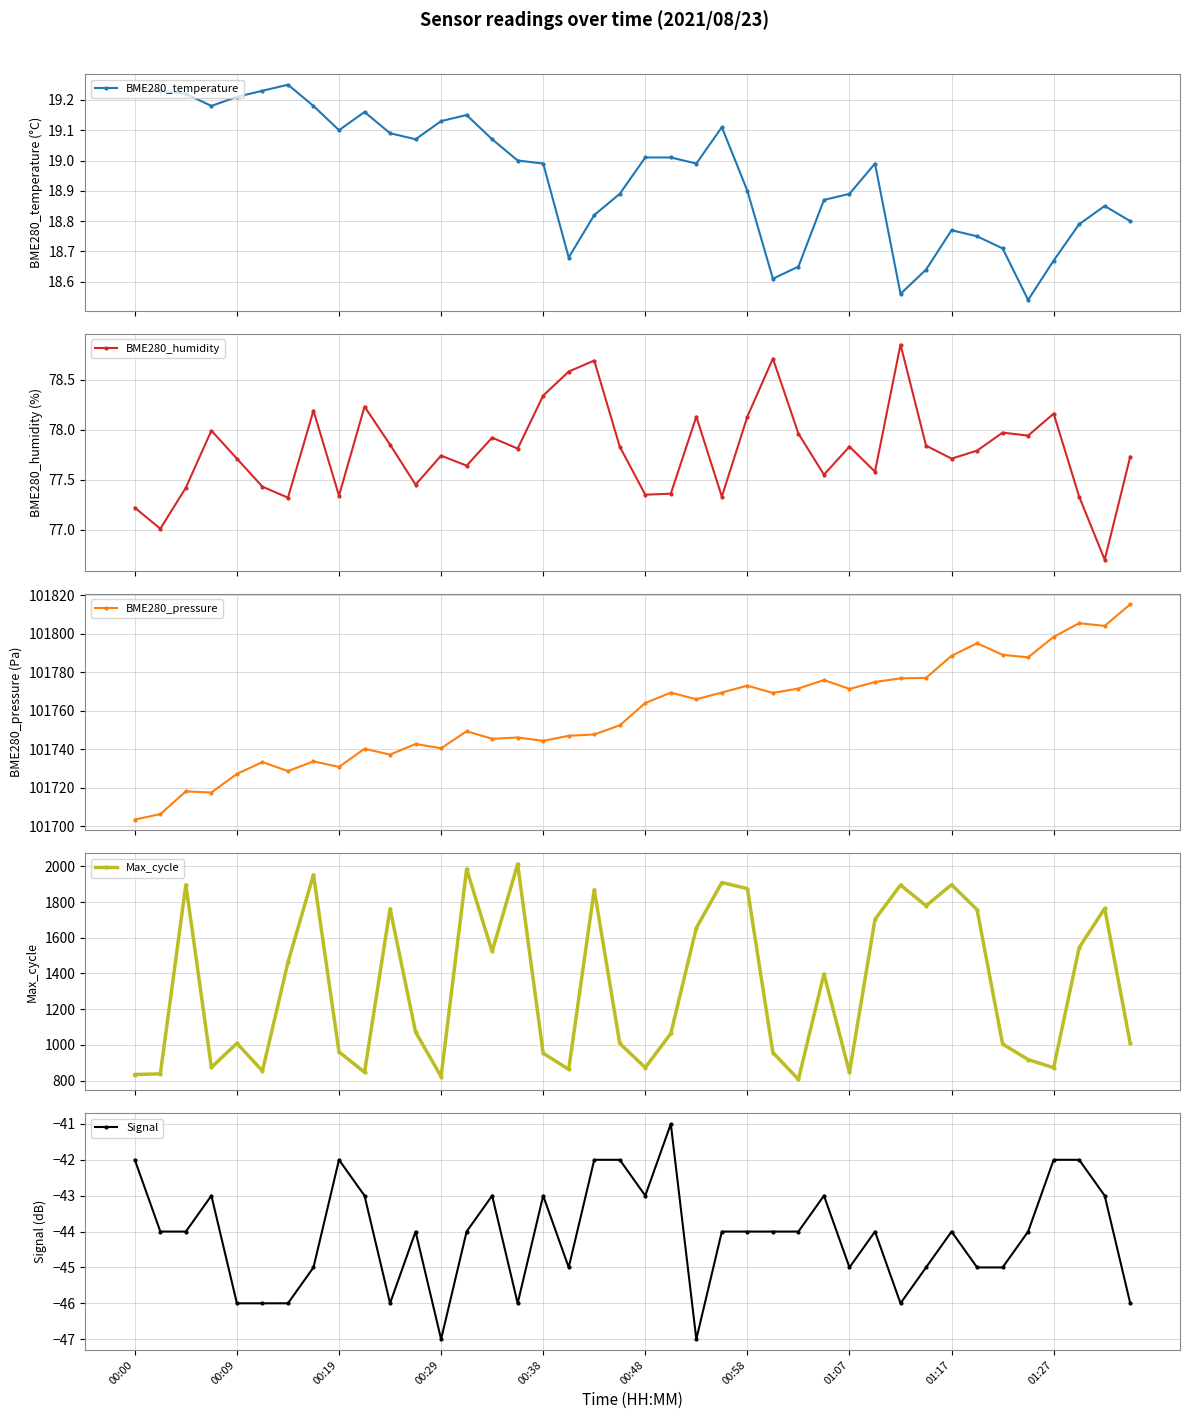

True or false: BME280_temperature and BME280_pressure intersect in this chart.

False